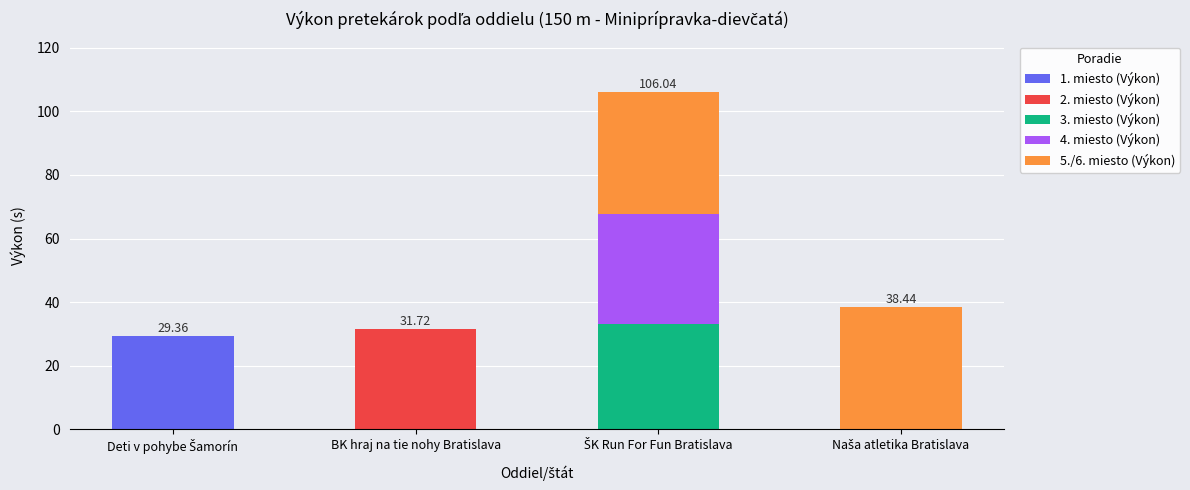

What is the total value across all series at BK hraj na tie nohy Bratislava?

31.7